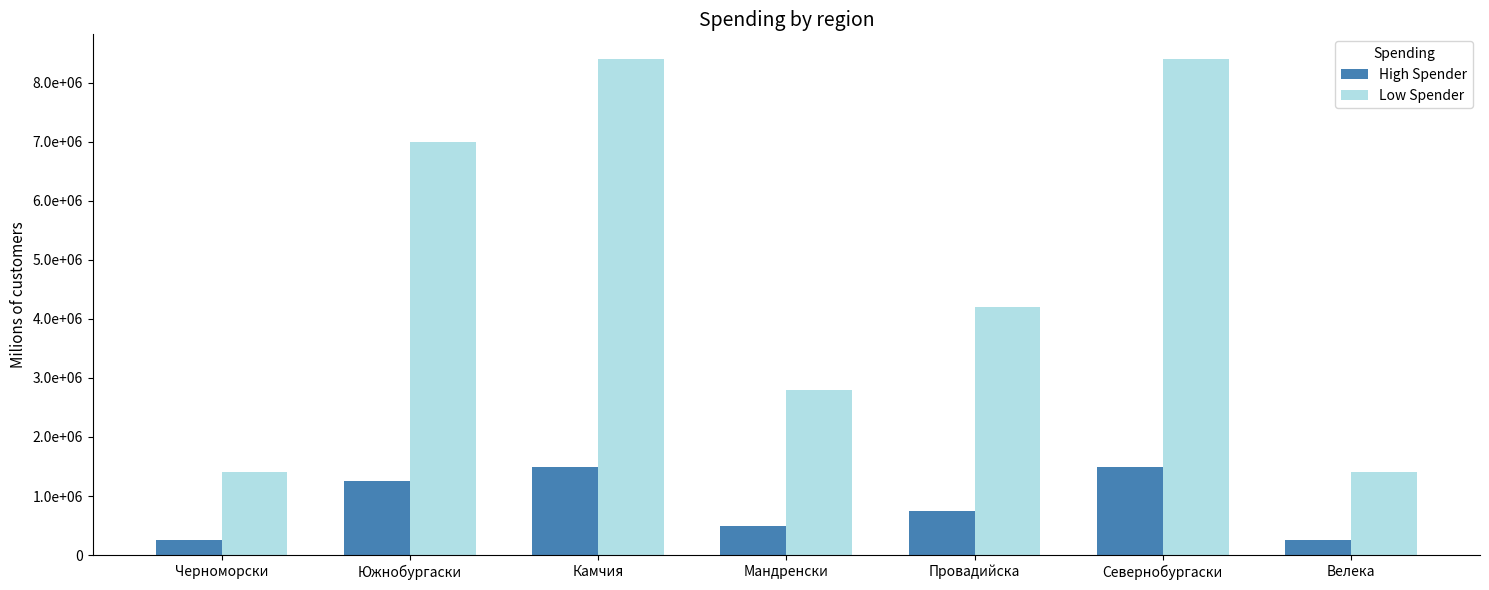

Which series has the widest spread of values?

Low Spender